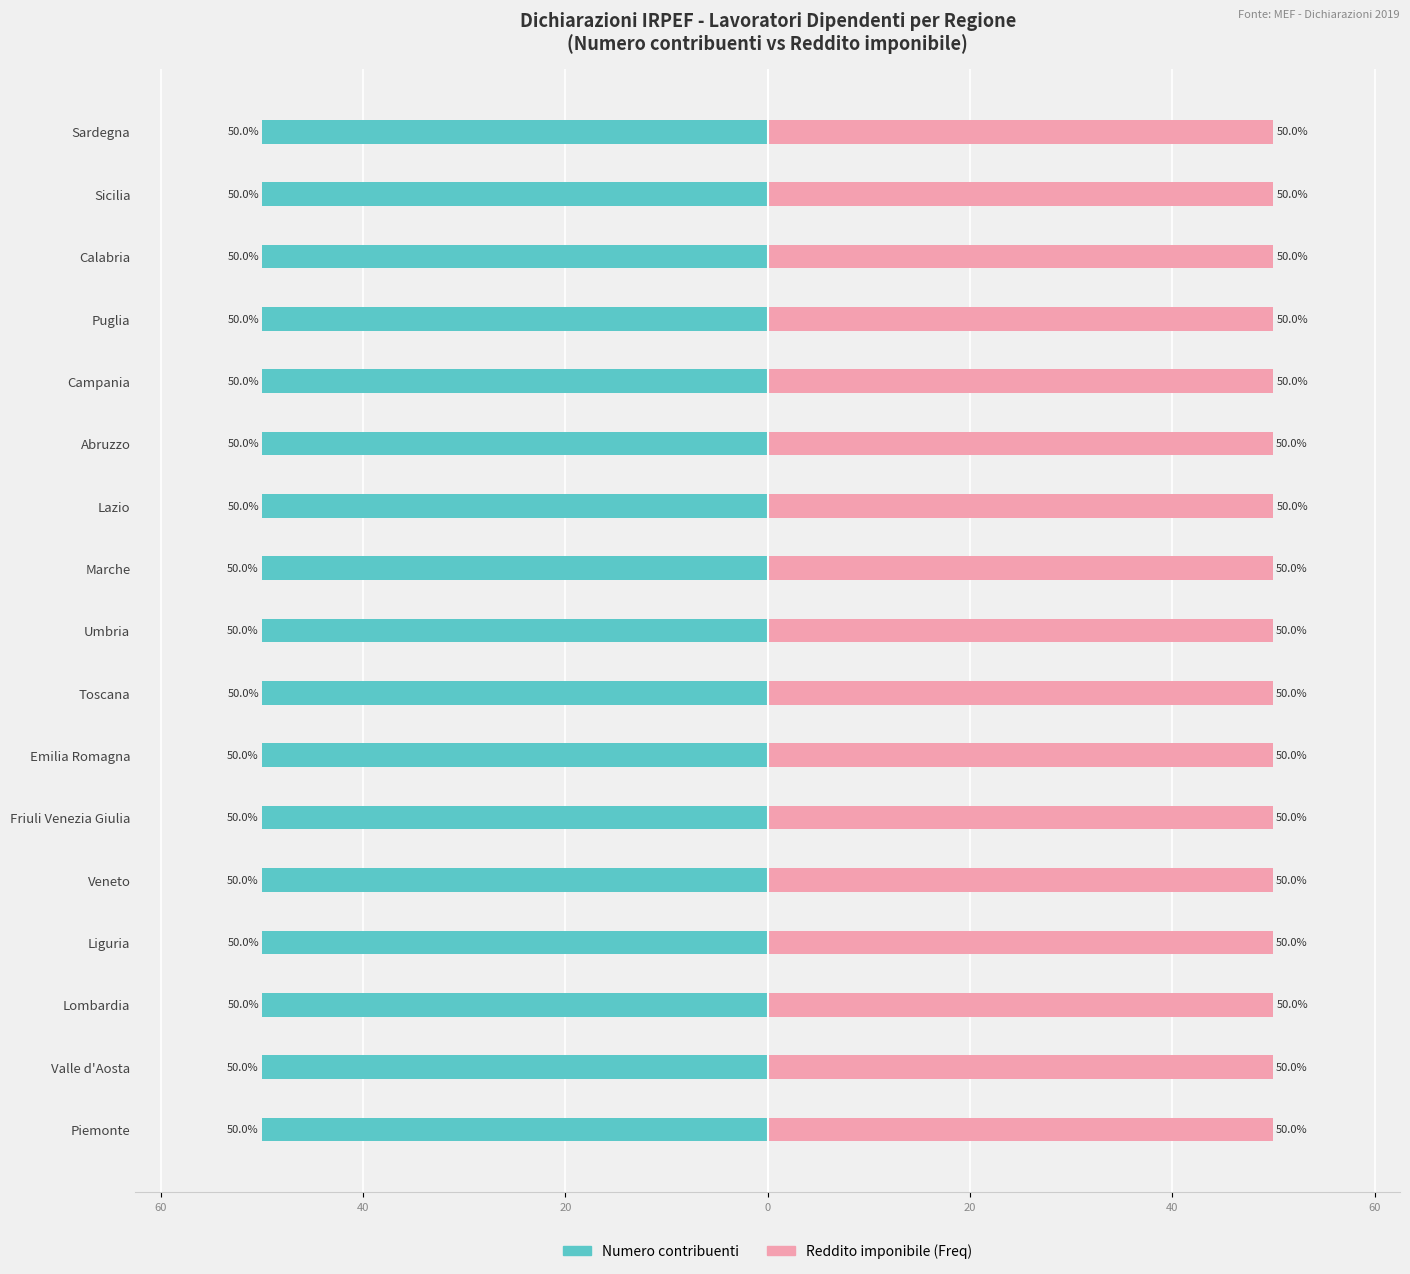

Rank the series by their average value, from highest to lowest.

Reddito imponibile (Freq), Numero contribuenti